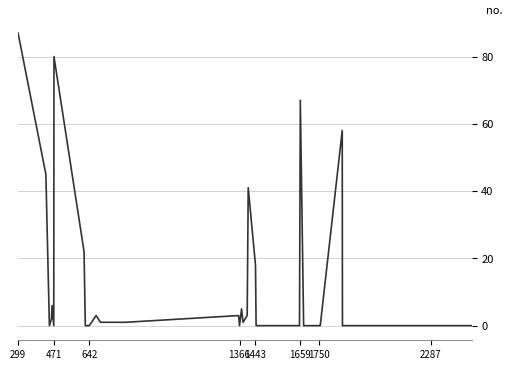

What is the greatest value displayed?

87